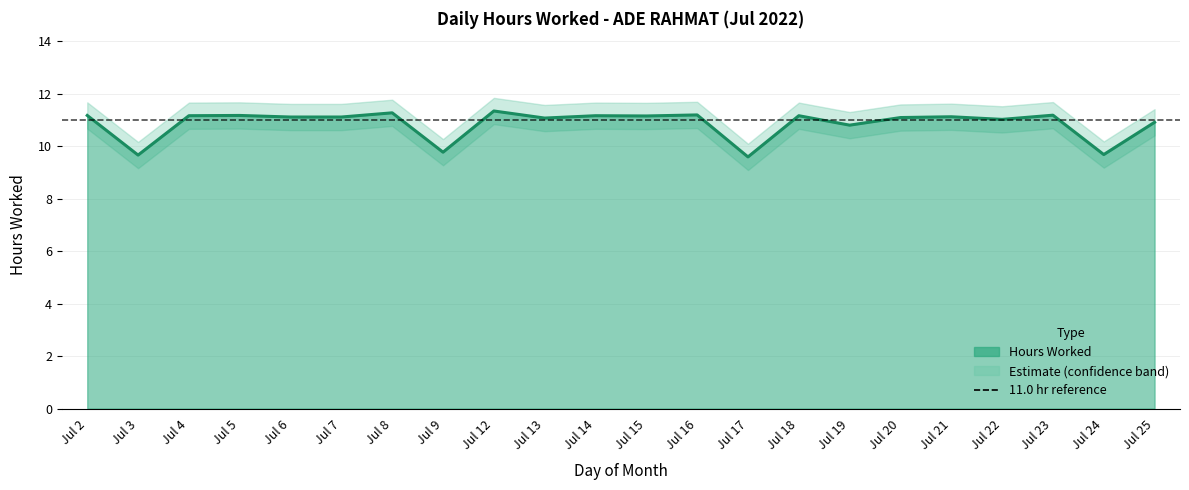

Which series has the largest total across all categories?

Upper Bound